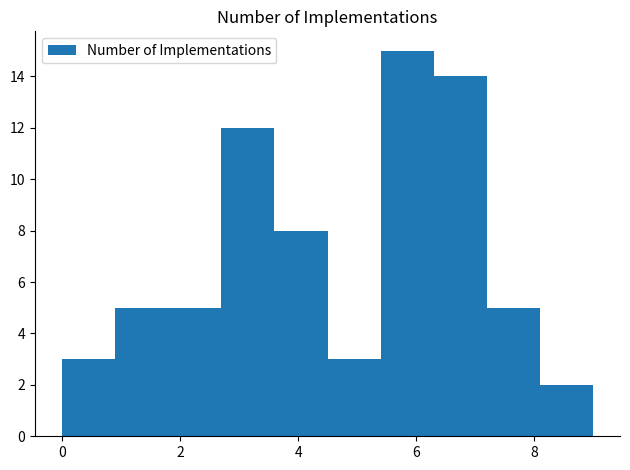

Over which range of the x-axis is the bar tallest?

5.4 to 6.3